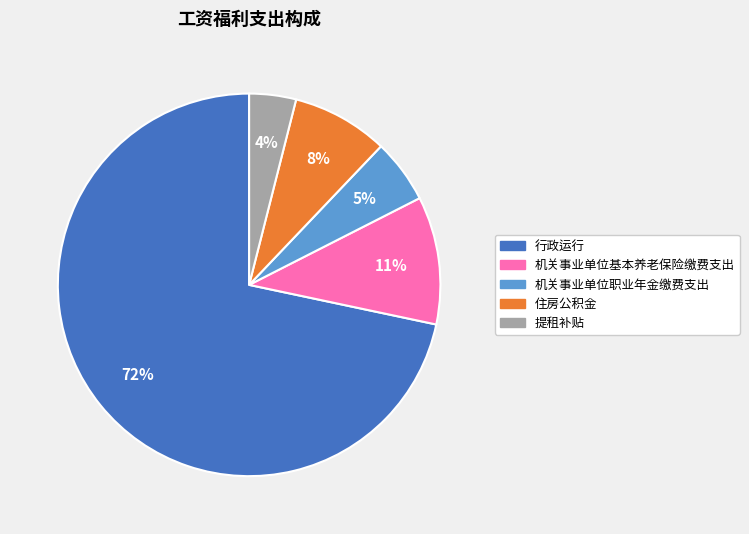

Is it true that 机关事业单位职业年金缴费支出 is 1% of the pie?

False